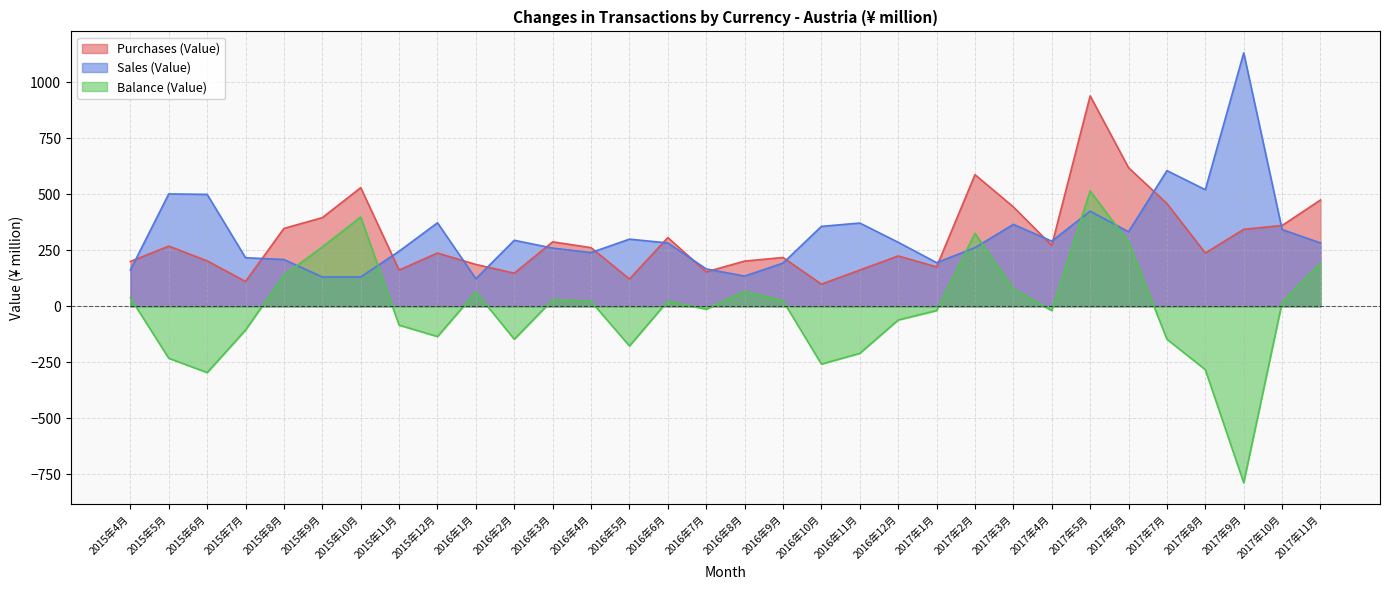

How many lines are shown in the chart?

3